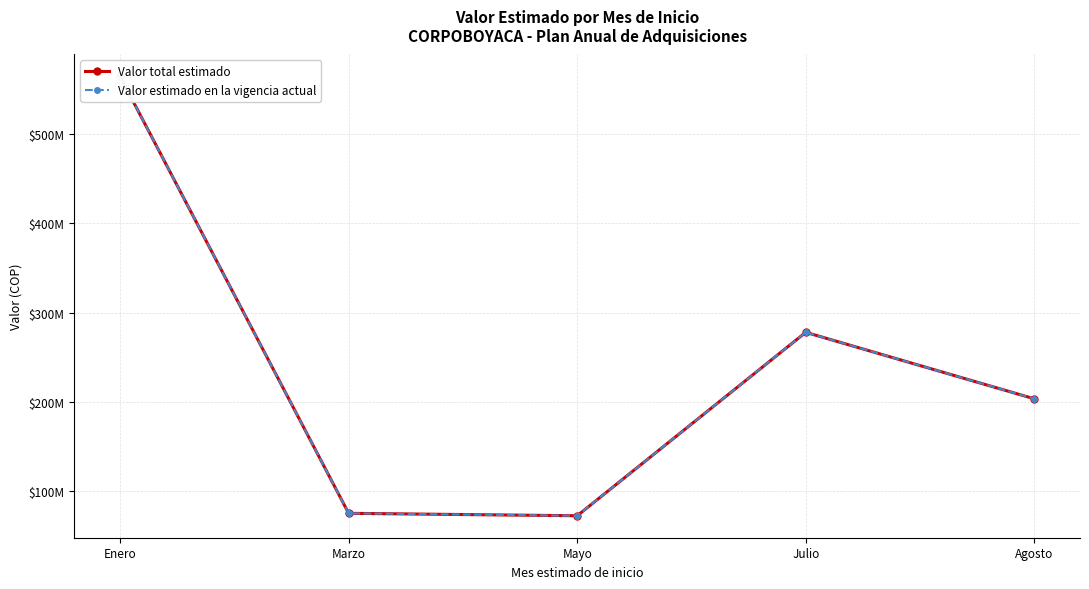

True or false: Valor total estimado and Valor estimado en la vigencia actual intersect in this chart.

False